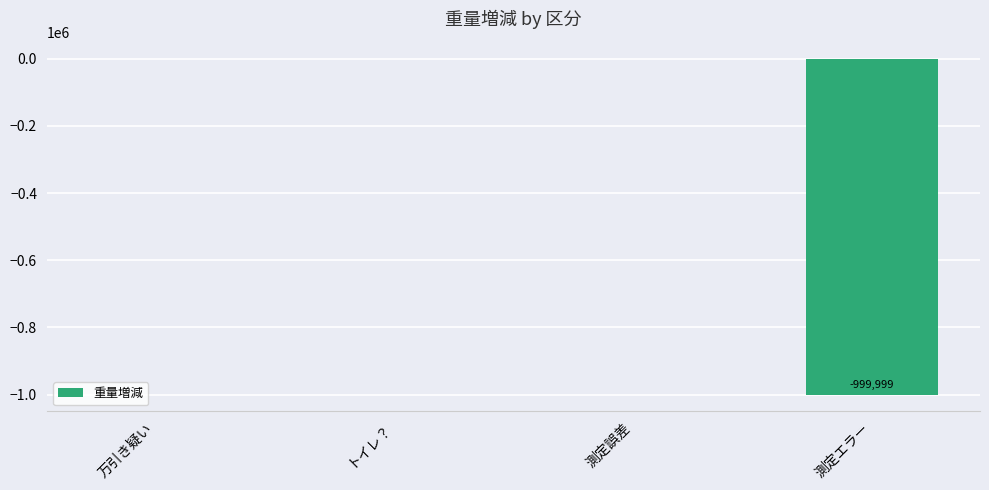

What is the change in value from 万引き疑い to 測定エラー?

-1000029